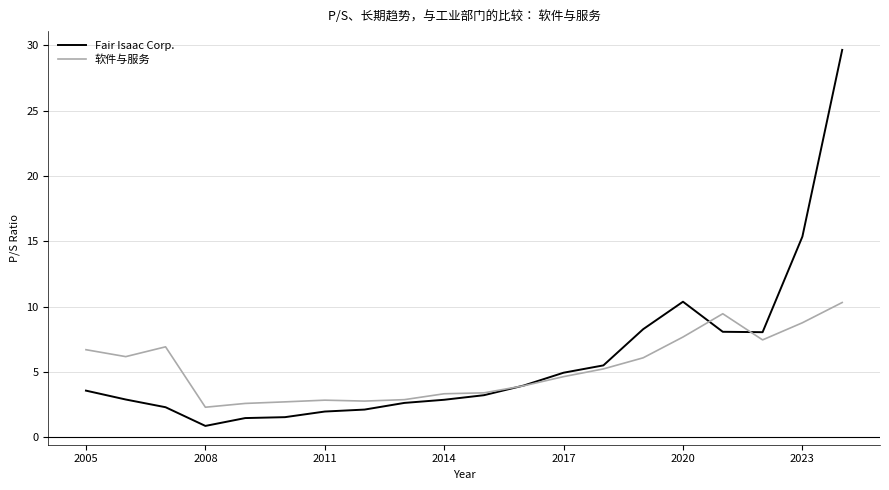

Rank the series by their maximum value, from highest to lowest.

Fair Isaac Corp., 软件与服务